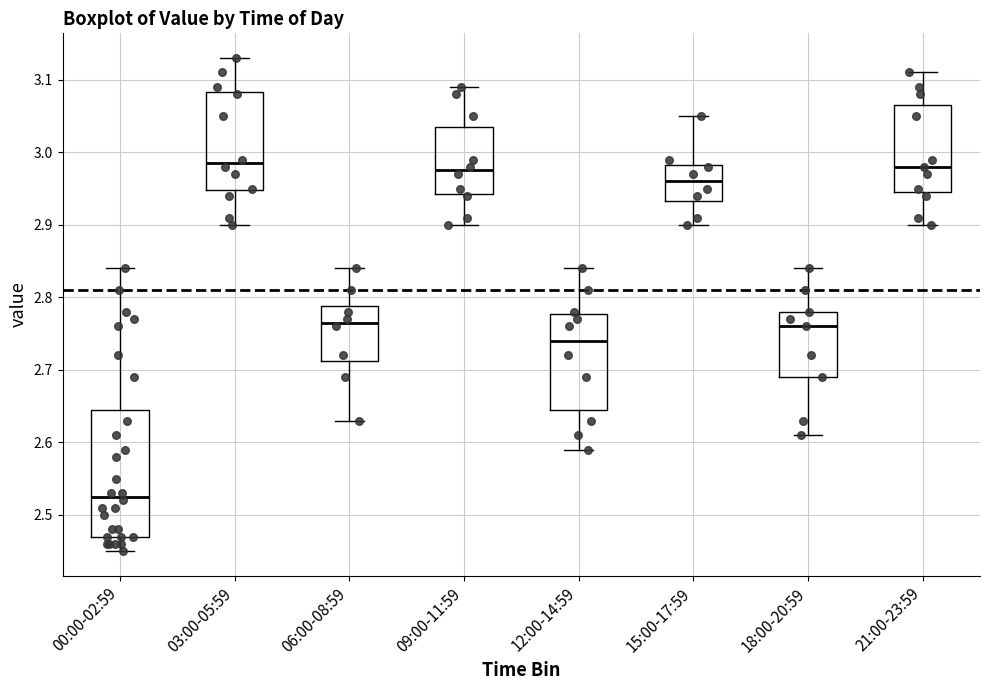

Comparing the boxes themselves (not the whiskers), which one is the tallest?

00:00-02:59